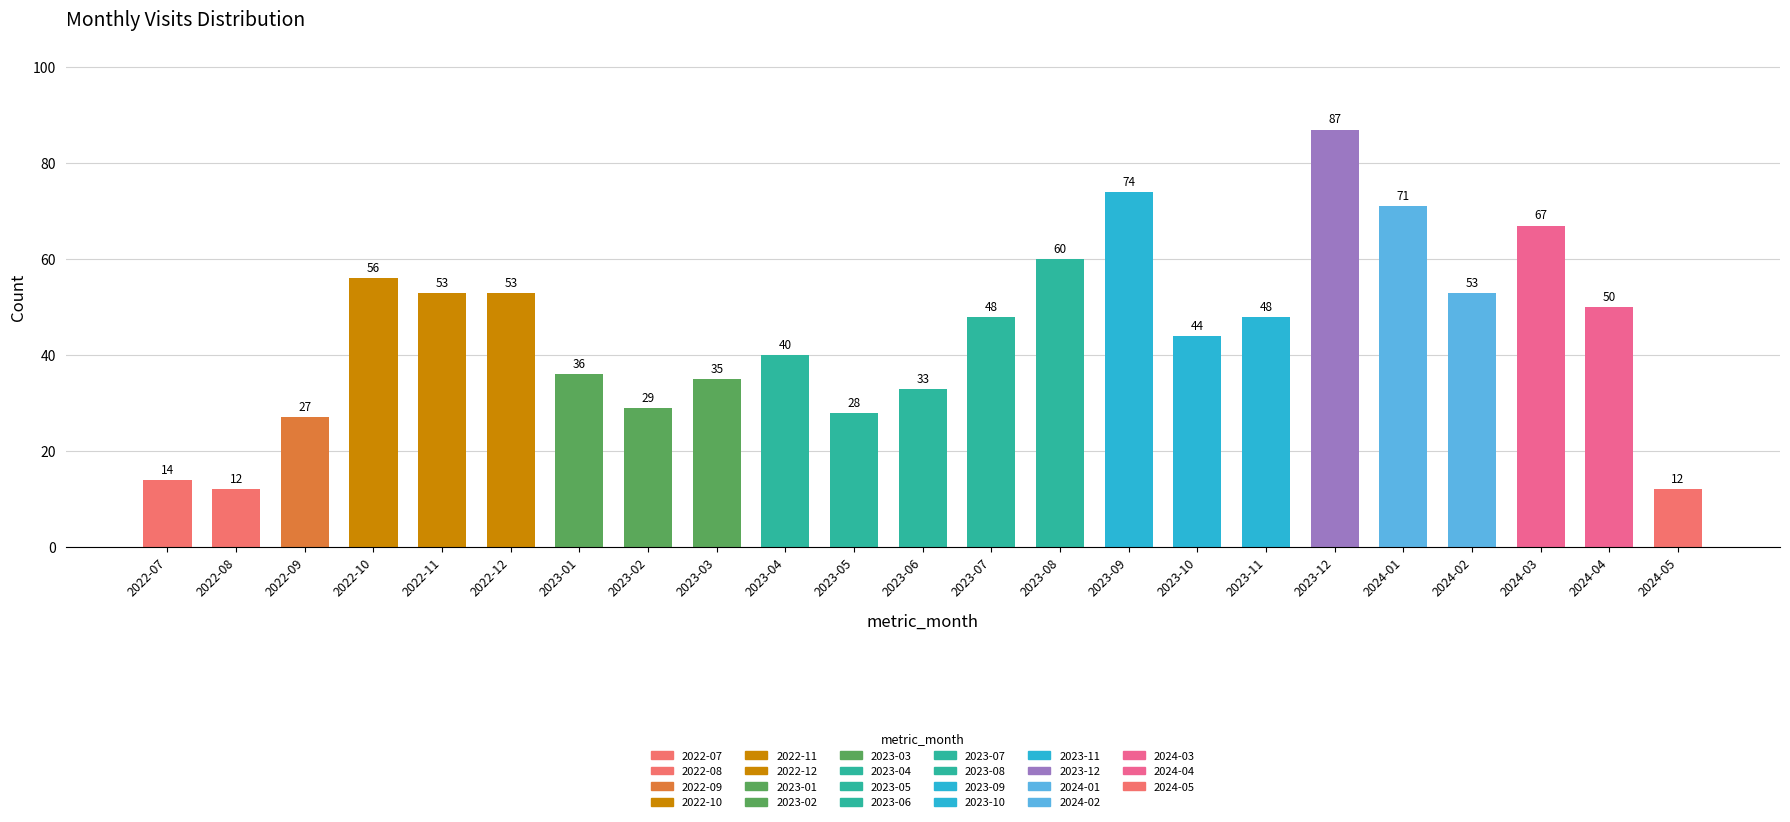

What position from the left is 2022-09?

3